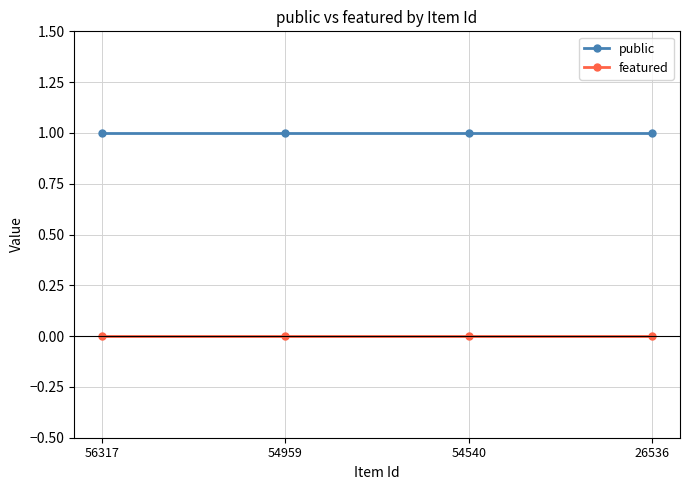

True or false: featured and public cross at least once.

False